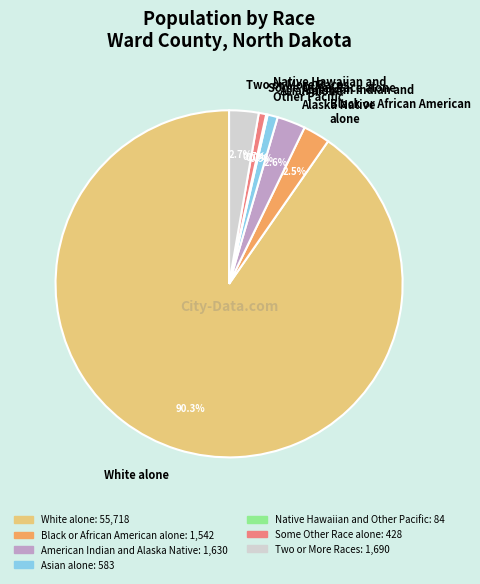

What percentage is NOT represented by American Indian and Alaska Native?

97.4%